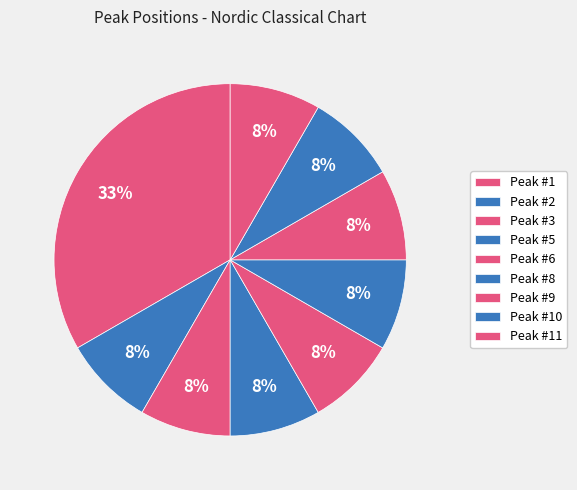

Does any single category account for the majority?

No